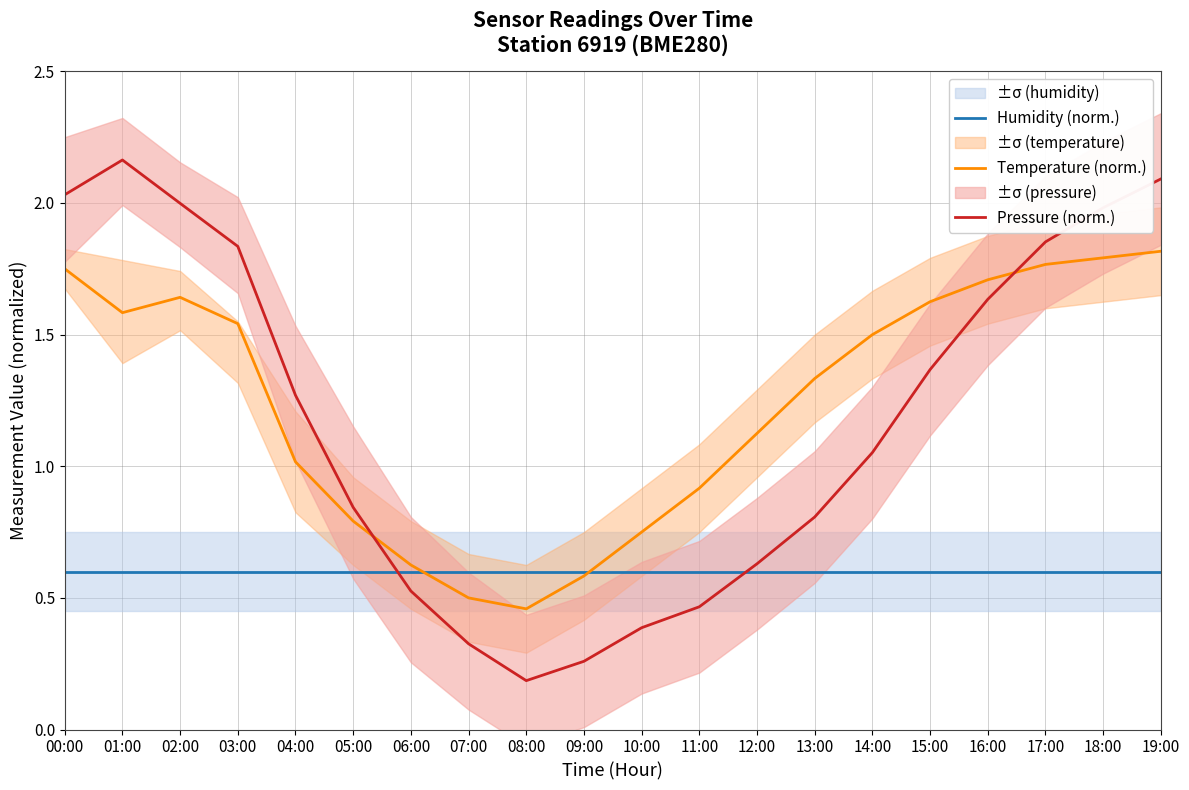

How many times do Temperature (norm.) and Pressure (norm.) cross each other?

2